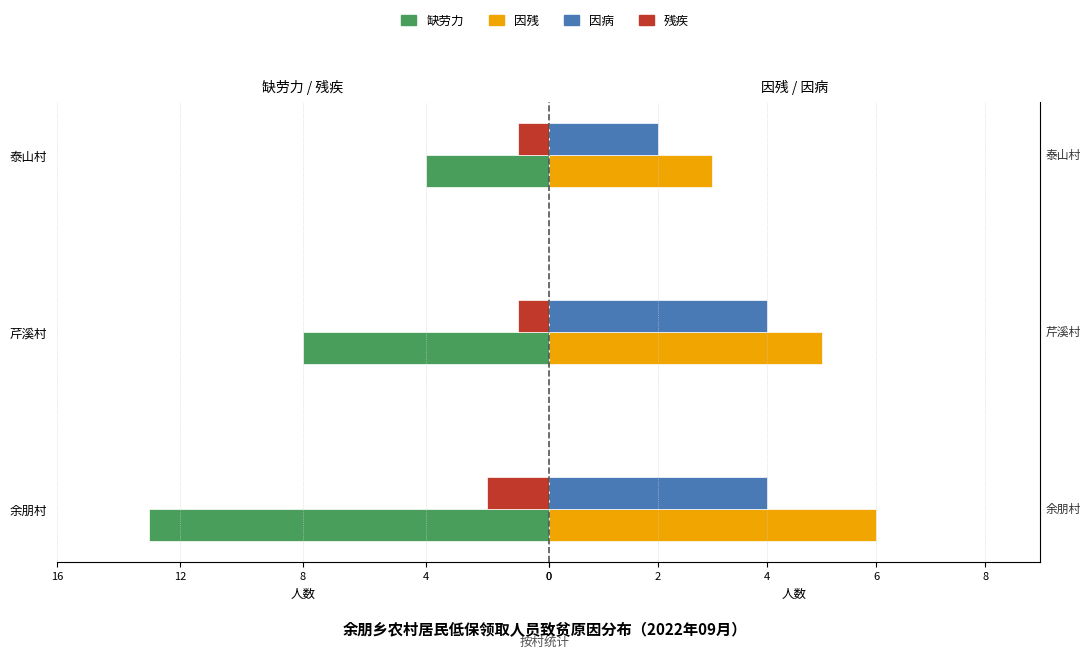

Which series changed the most between 0 and 4?

缺劳力